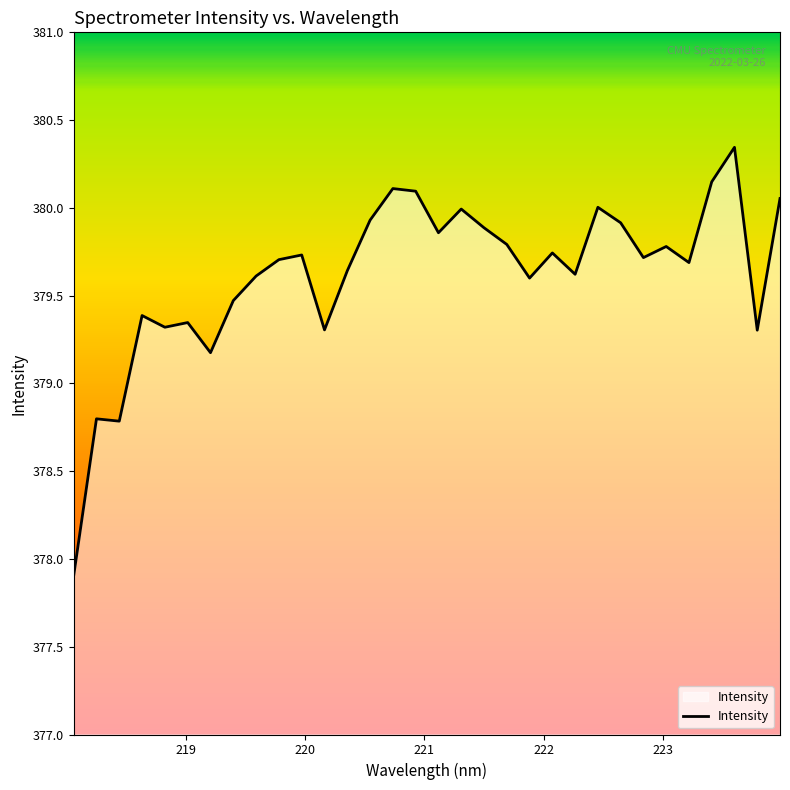

Does the chart have visible grid lines?

No